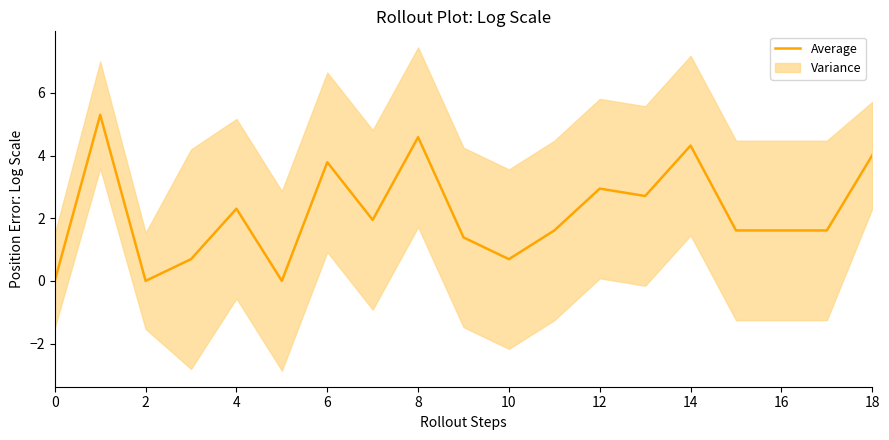

The value of Average at 6 is 3.8. True or false?

True